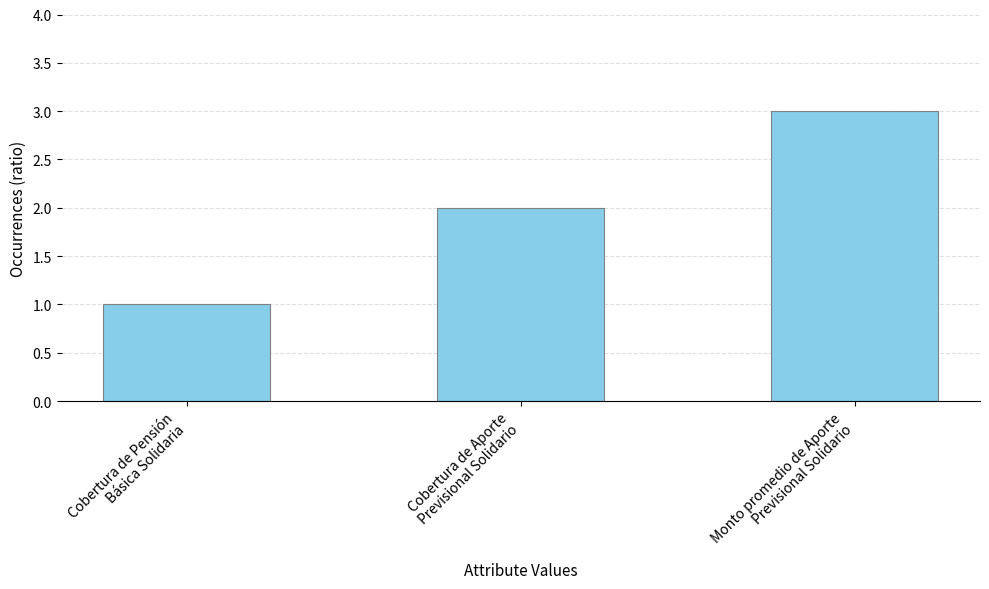

Rank the categories by value from lowest to highest.

Cobertura de Pensión
Básica Solidaria, Cobertura de Aporte
Previsional Solidario, Monto promedio de Aporte
Previsional Solidario